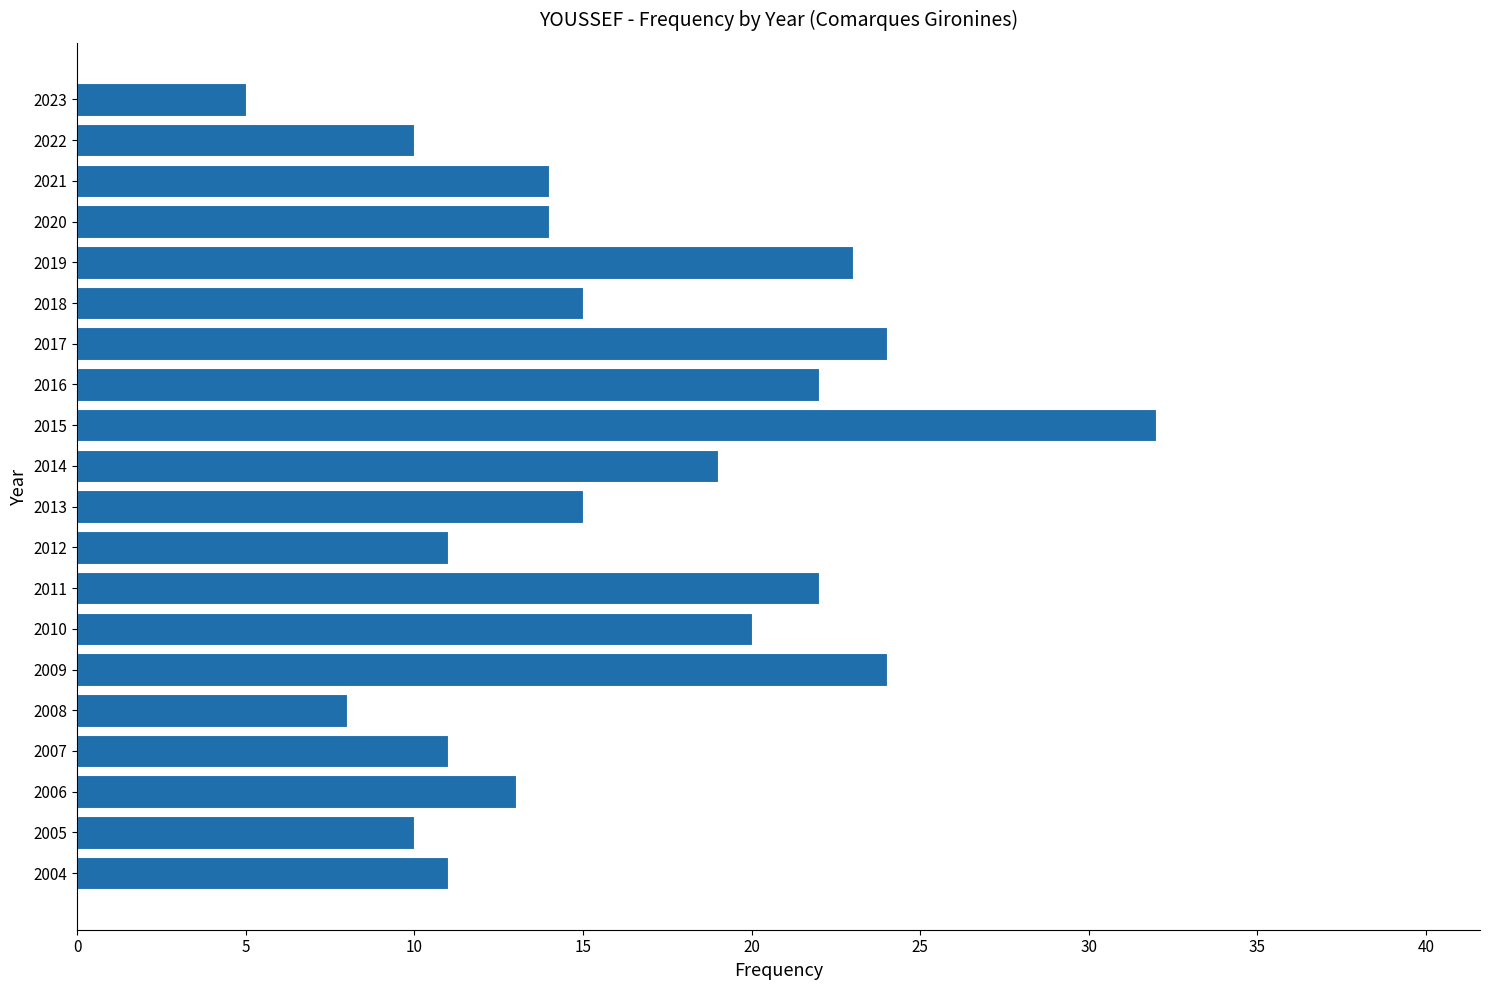

What is the value of the 3rd bar from the top?

14